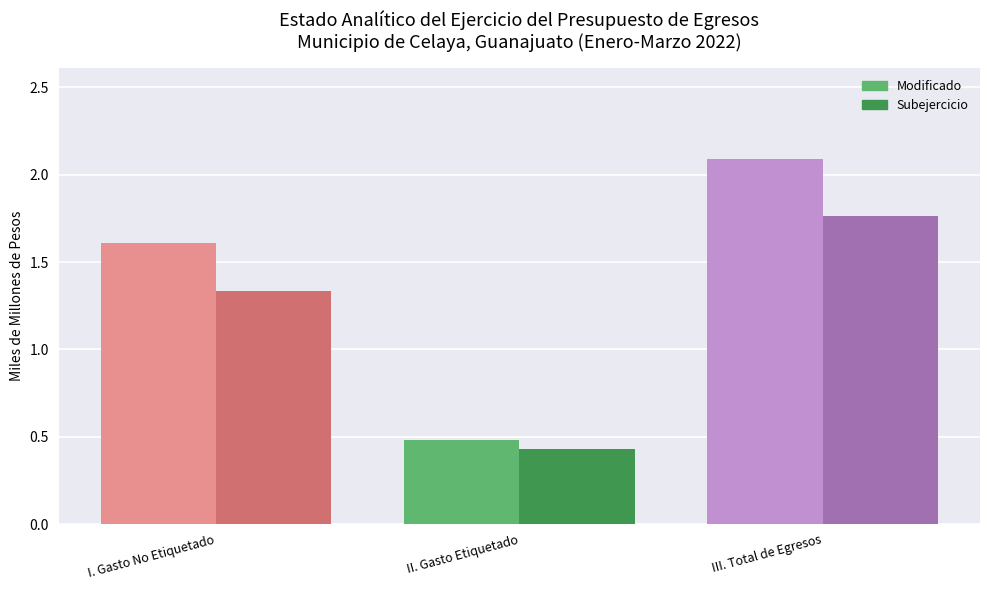

What is the difference between the second highest and minimum values in the Modificado series?

1.1